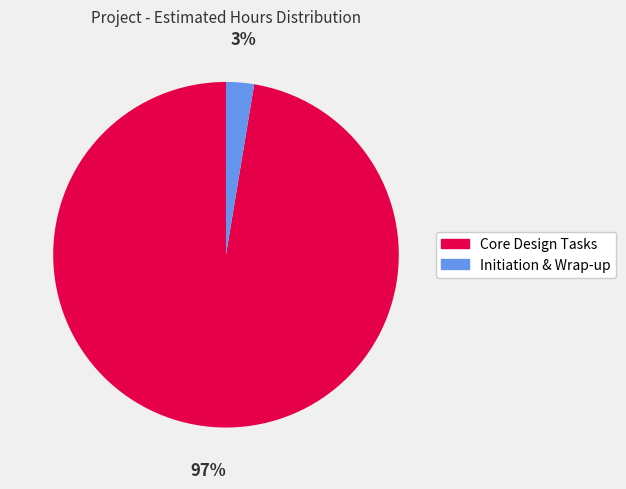

To the nearest percent, what is the average slice percentage?

50%